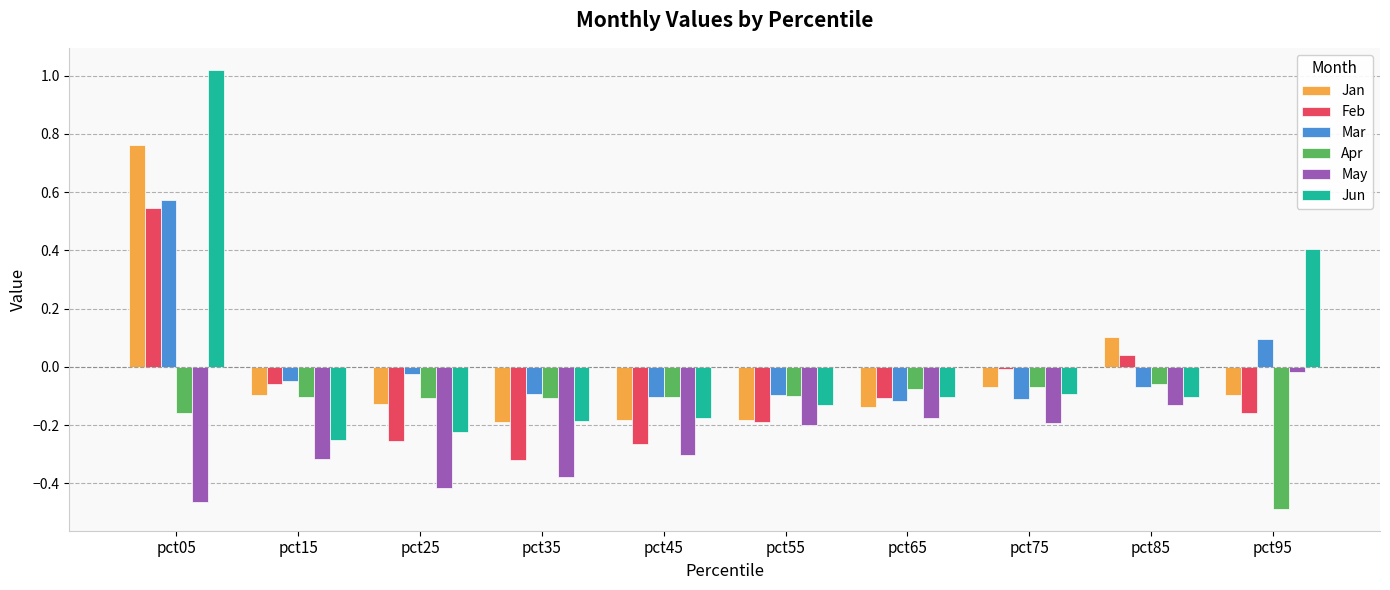

The Jun series shows -0.1 at pct45. True or false?

False